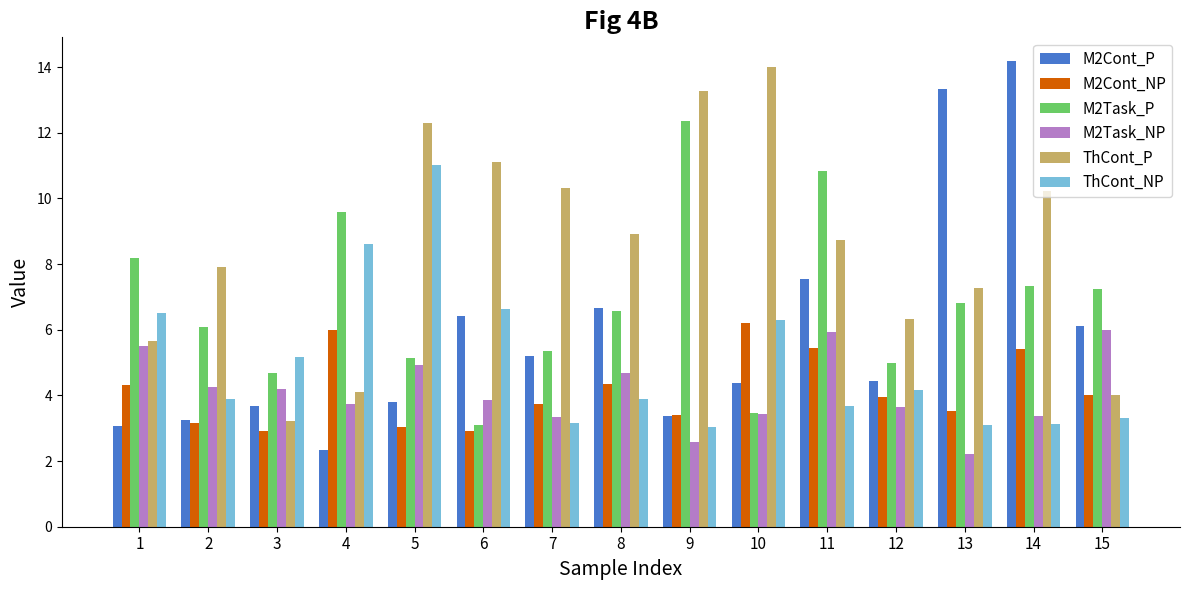

At which category does the chart reach its peak across all series?

14